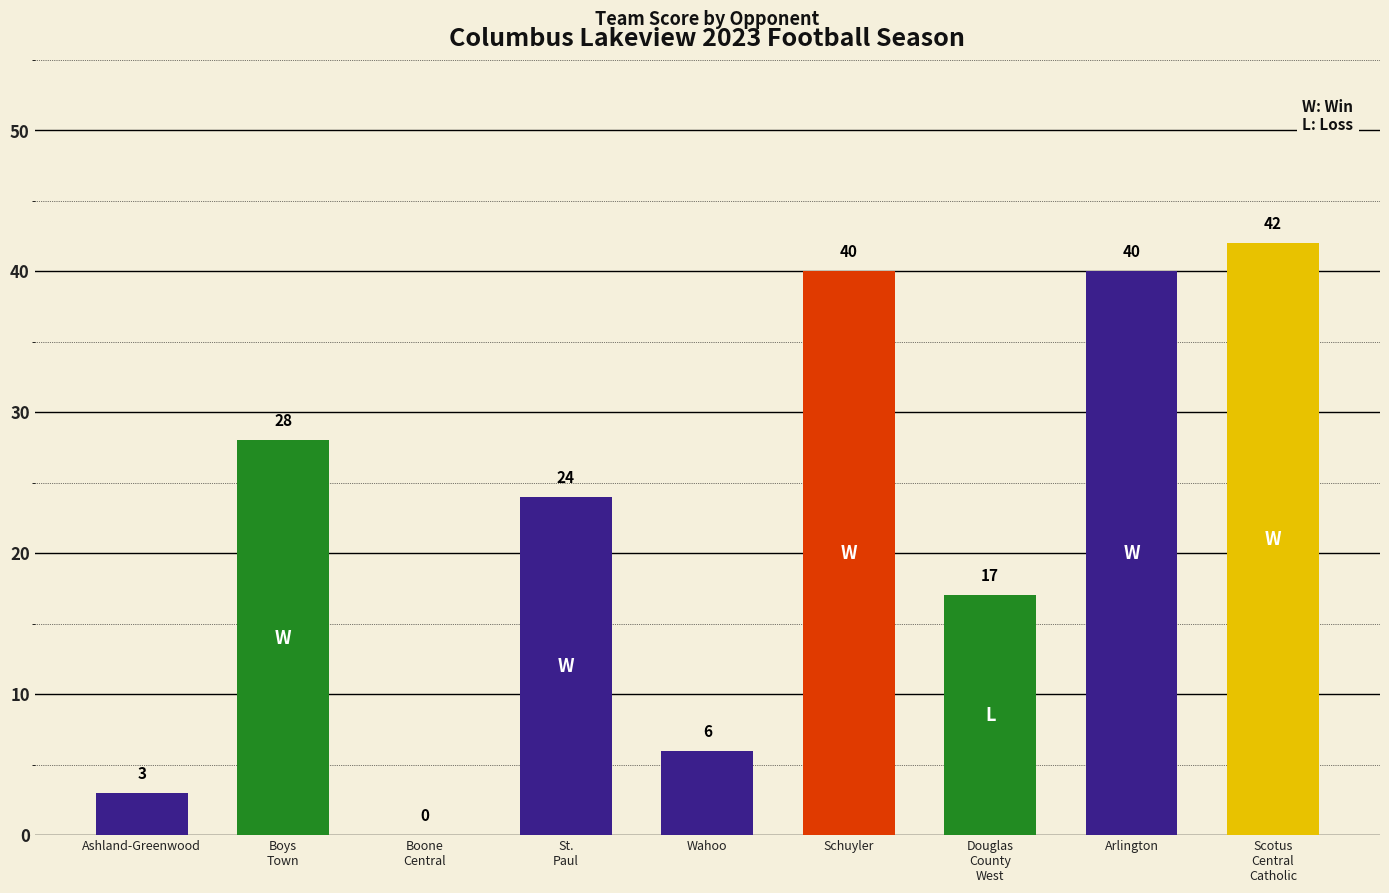

Reading left to right, transcribe all the data shown in this chart.

Ashland-Greenwood=3	Boys
Town=28	Boone
Central=0	St.
Paul=24	Wahoo=6	Schuyler=40	Douglas
County
West=17	Arlington=40	Scotus
Central
Catholic=42